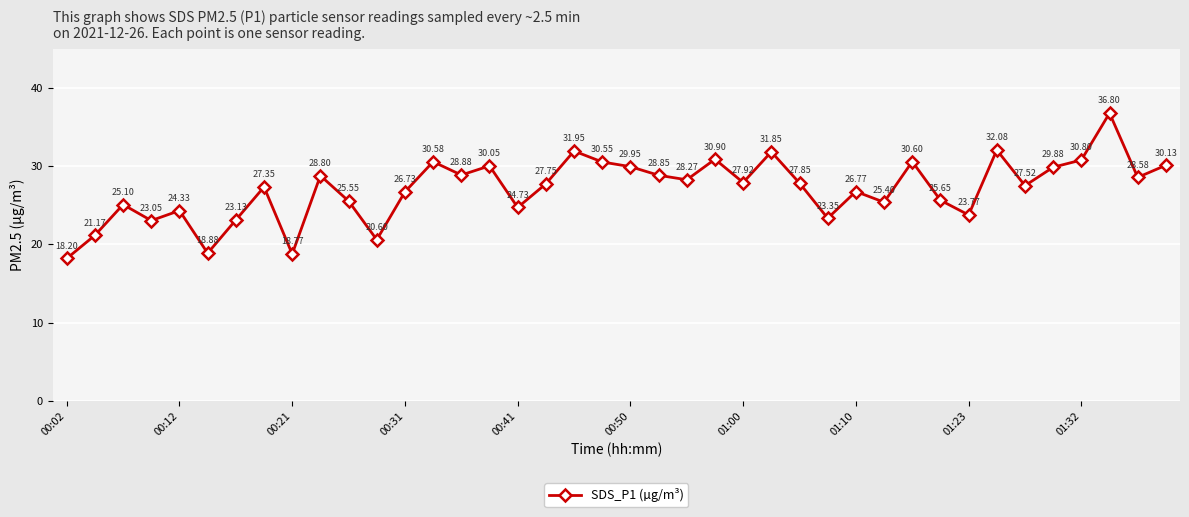

What is the minimum value shown in the chart?

18.2